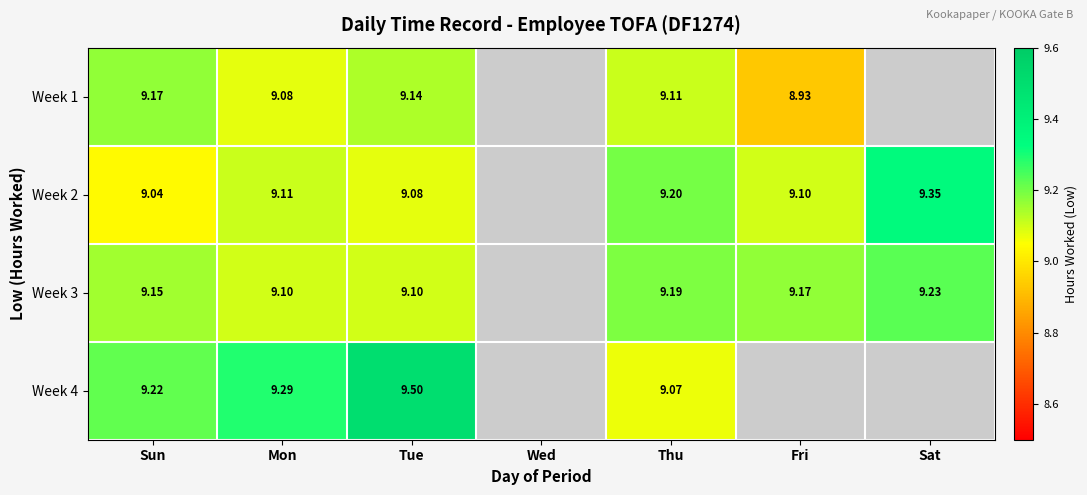

Count the Week 2 values in the range 9 to 10.

6